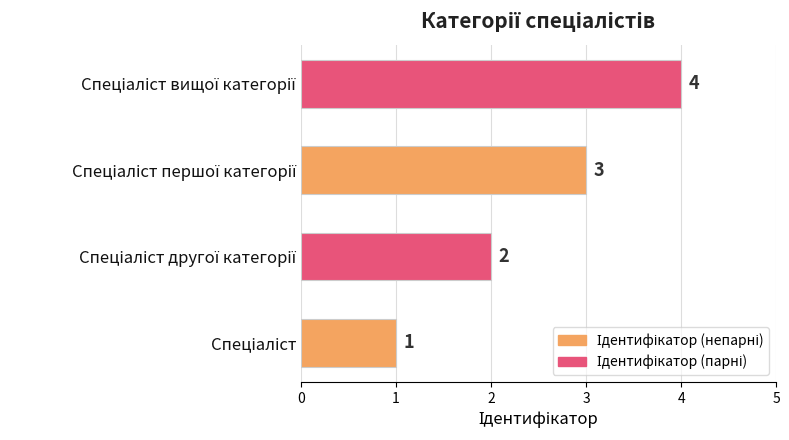

What is the difference between the maximum and minimum values?

3